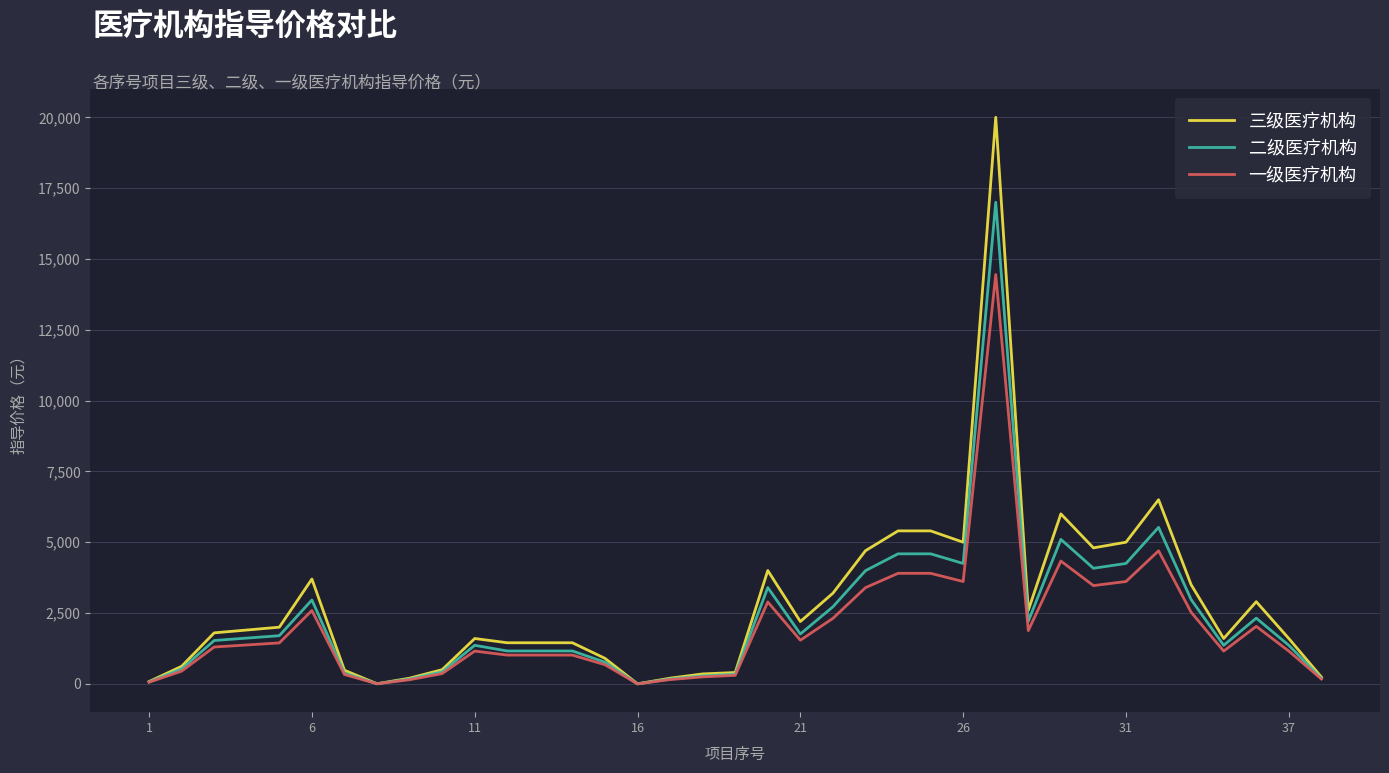

What is the difference between the maximum and second lowest values in the 三级医疗机构 series?

19997.0